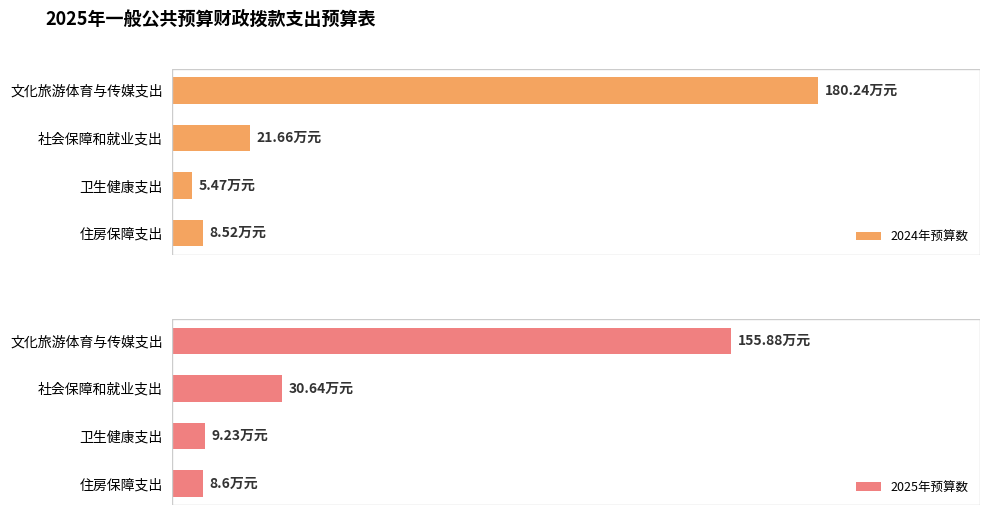

What are all the series names shown in the legend?

2024年预算数, 2025年预算数